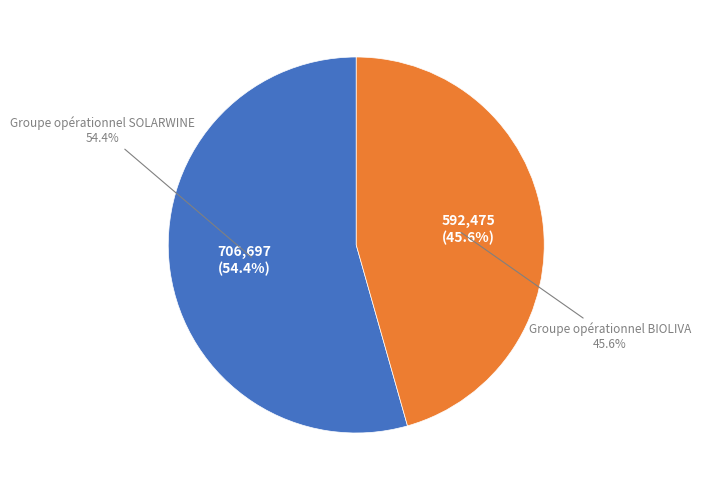

Which slice is the largest?

Groupe opérationnel SOLARWINE